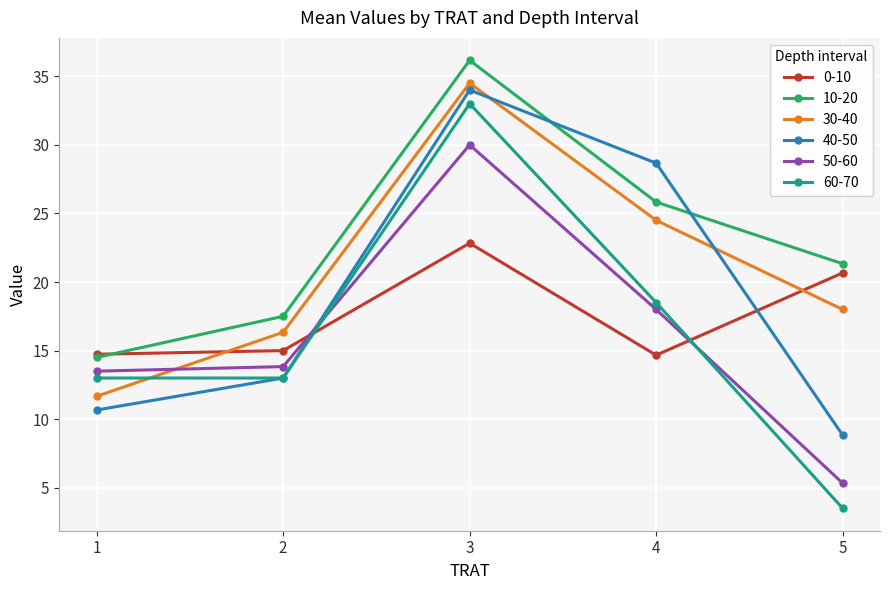

At which category is the sum across all series the highest?

3